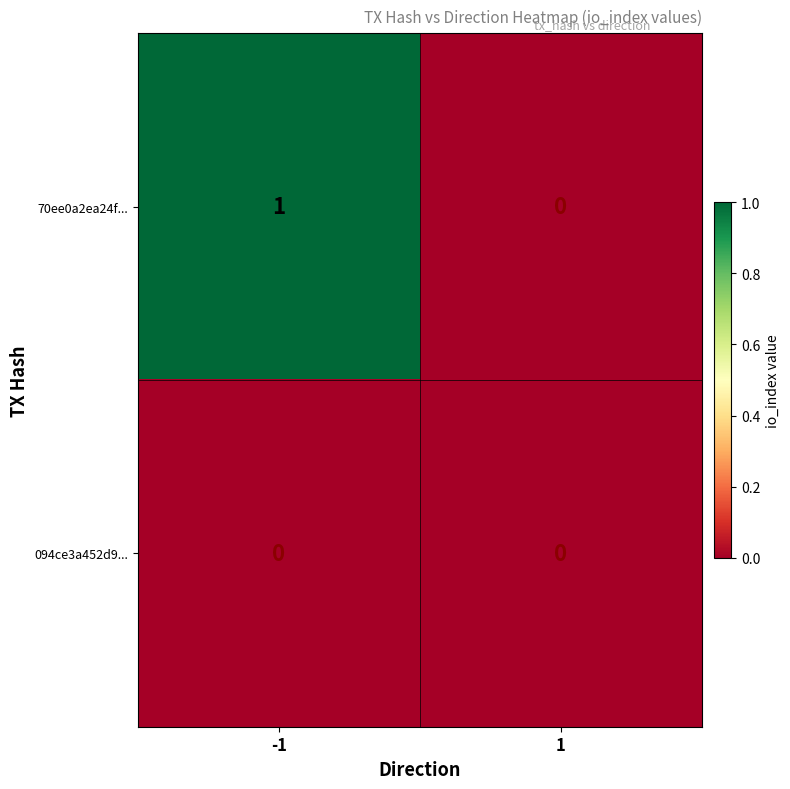

Which series has the largest total across all categories?

70ee0a2ea24f...